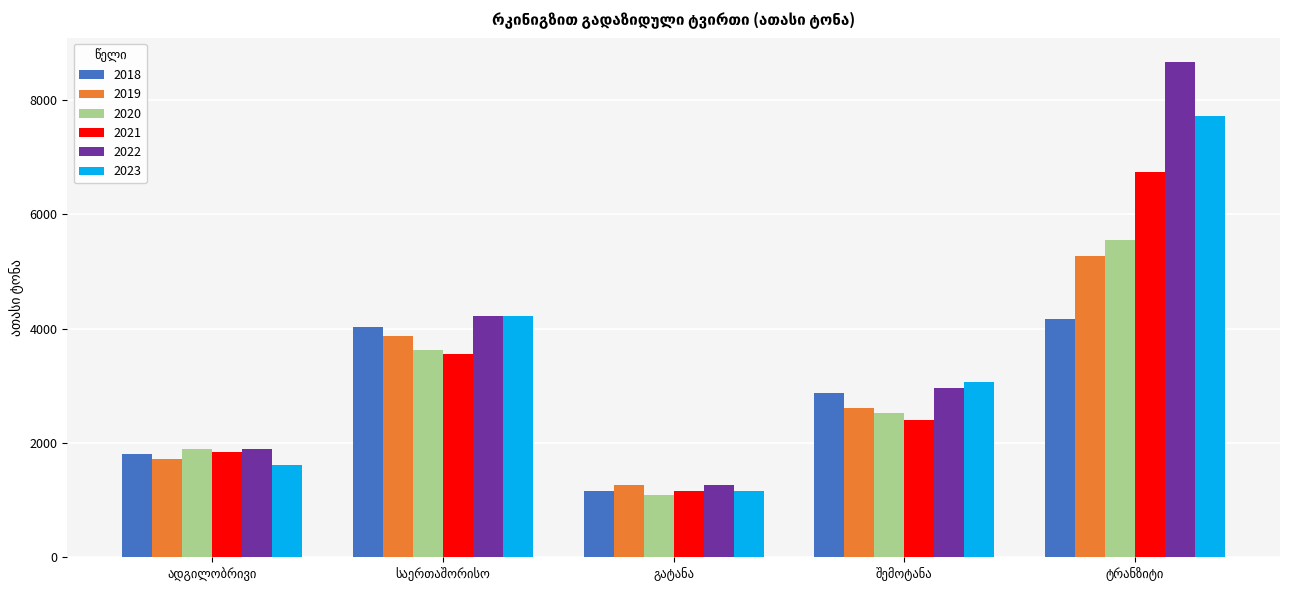

What is the maximum value shown in the chart?

8655.3